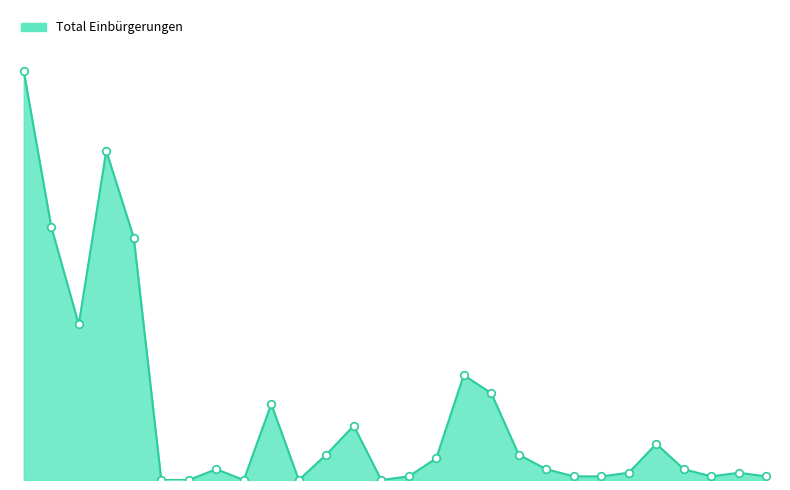

Is this an area chart (filled region under the line)?

Yes